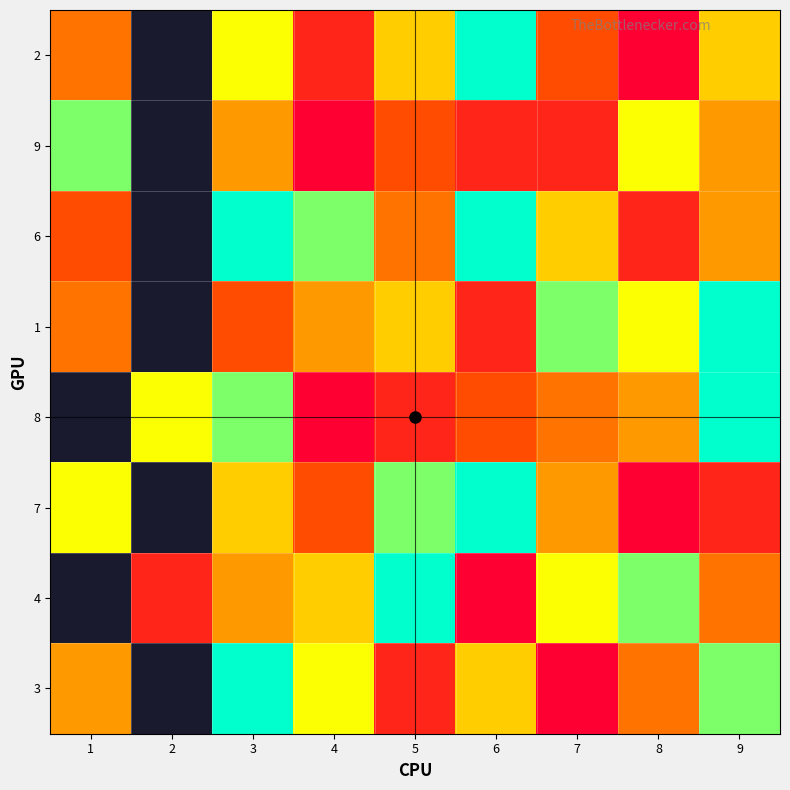

Which label corresponds to the largest value in the chart?

6